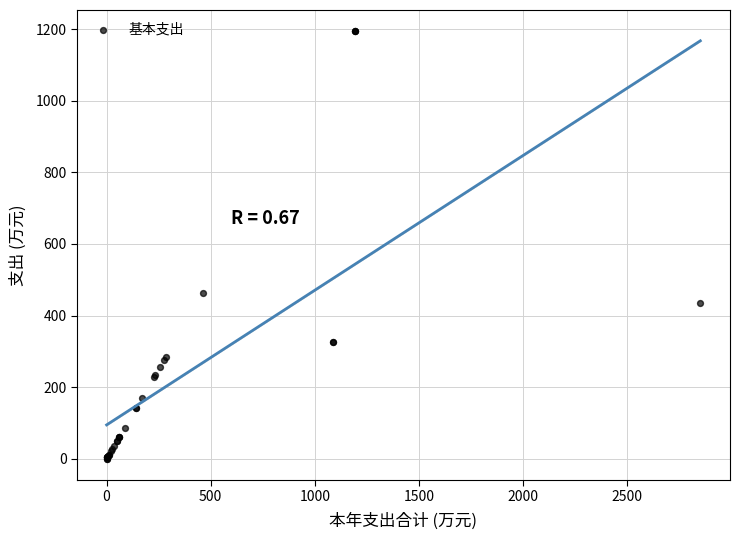

What Y value in the scatter plot is closest to 597?

462.1